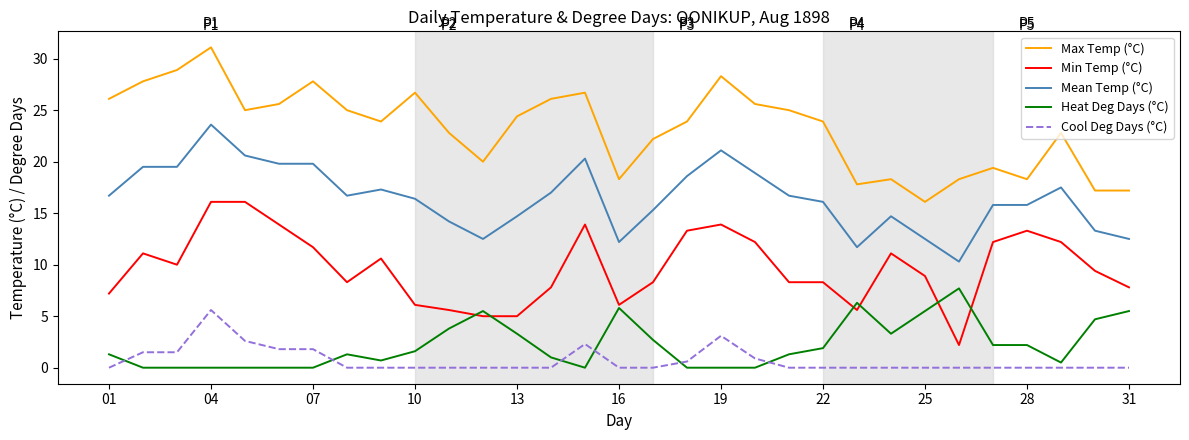

List the series in order of their peak value, highest first.

Max Temp (°C), Mean Temp (°C), Min Temp (°C), Heat Deg Days (°C), Cool Deg Days (°C)